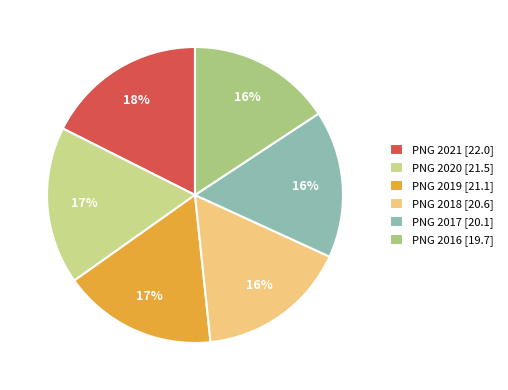

What is the smallest slice in the pie chart?

PNG 2016